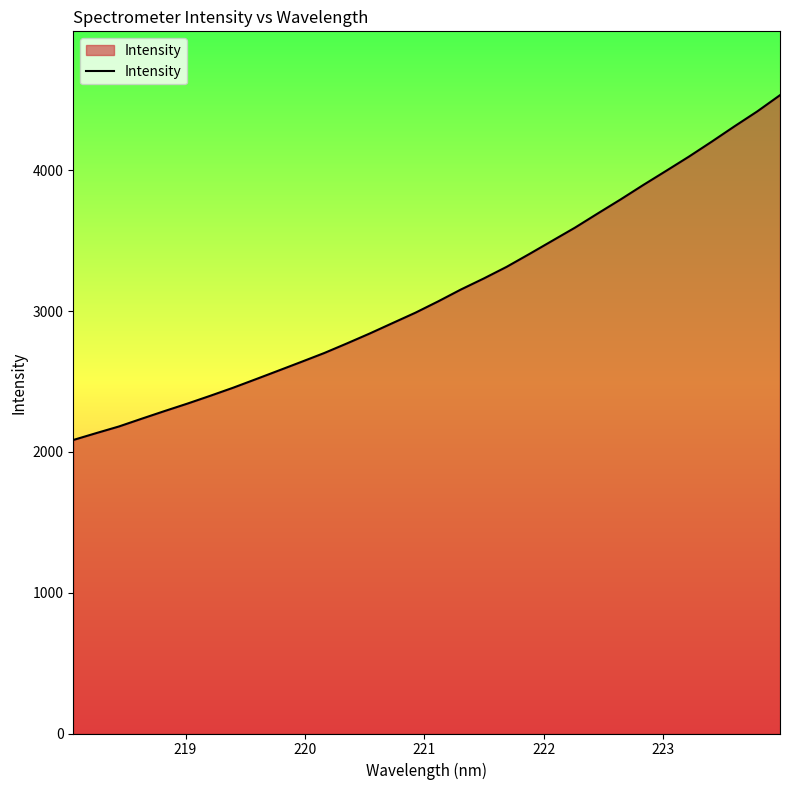

What is the maximum value shown in the chart?

4534.1